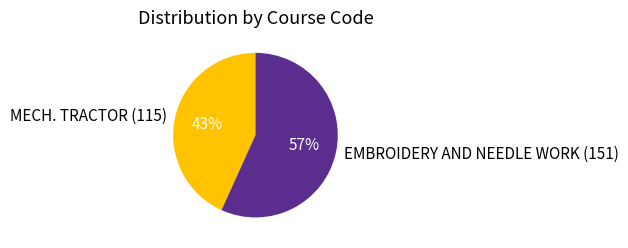

To the nearest percent, what is the combined percentage of EMBROIDERY AND NEEDLE WORK (151) and MECH. TRACTOR (115)?

100%